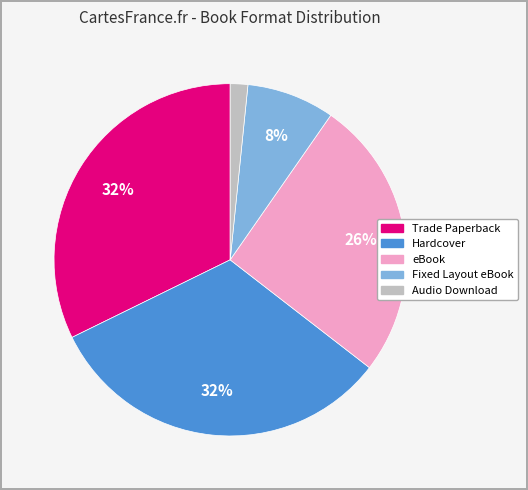

The Fixed Layout eBook slice represents 1% of the pie. True or false?

False